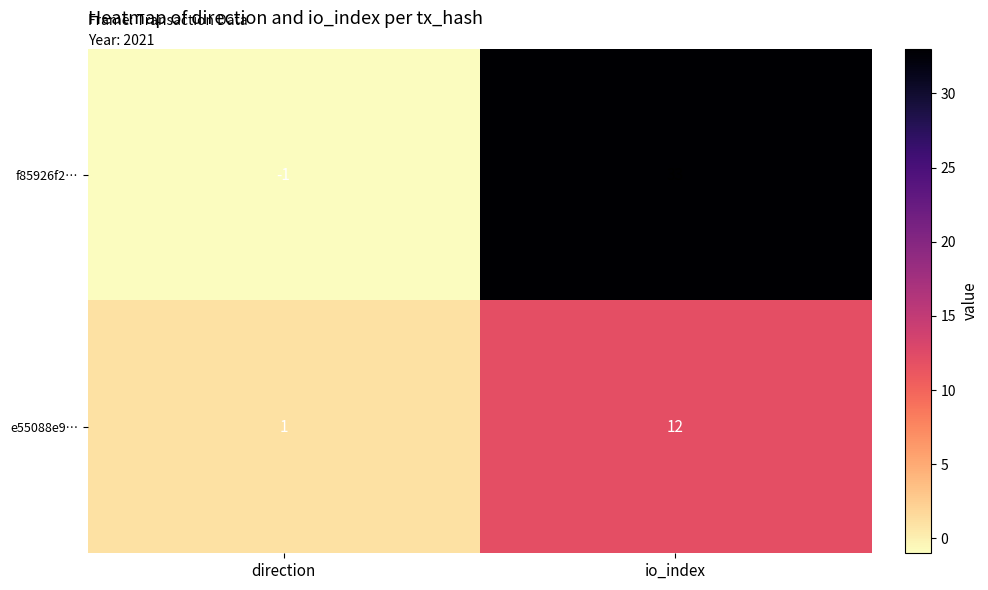

What is the difference between the e55088e9… values at direction and io_index?

11